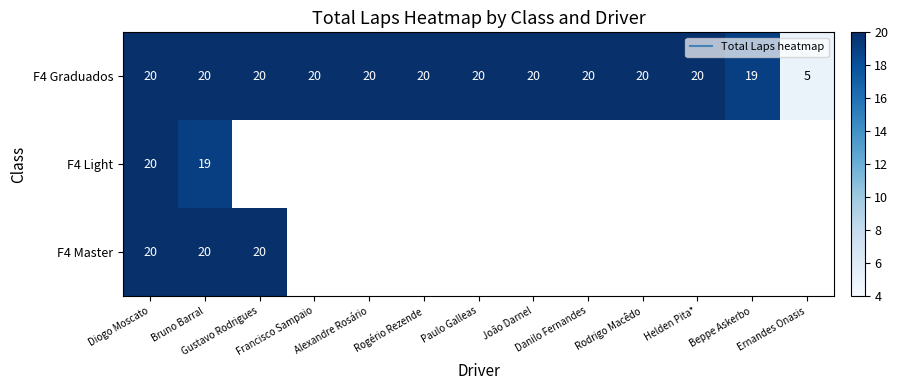

Rank the series at Francisco Sampaio from lowest to highest value.

F4 Light, F4 Master, F4 Graduados